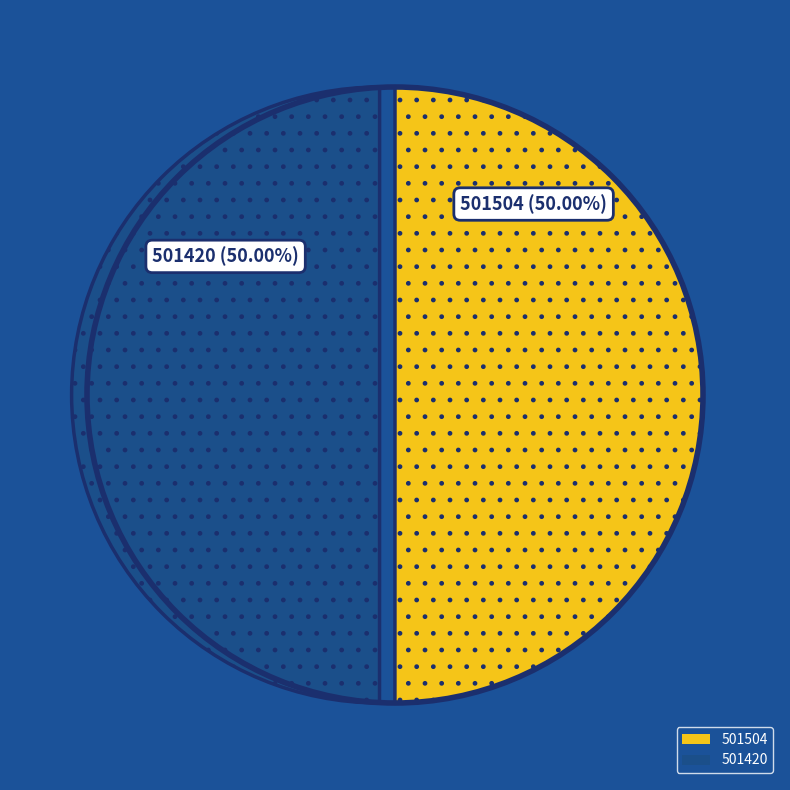

Combined, what portion of the pie is 501504 and 501420?

100.0%